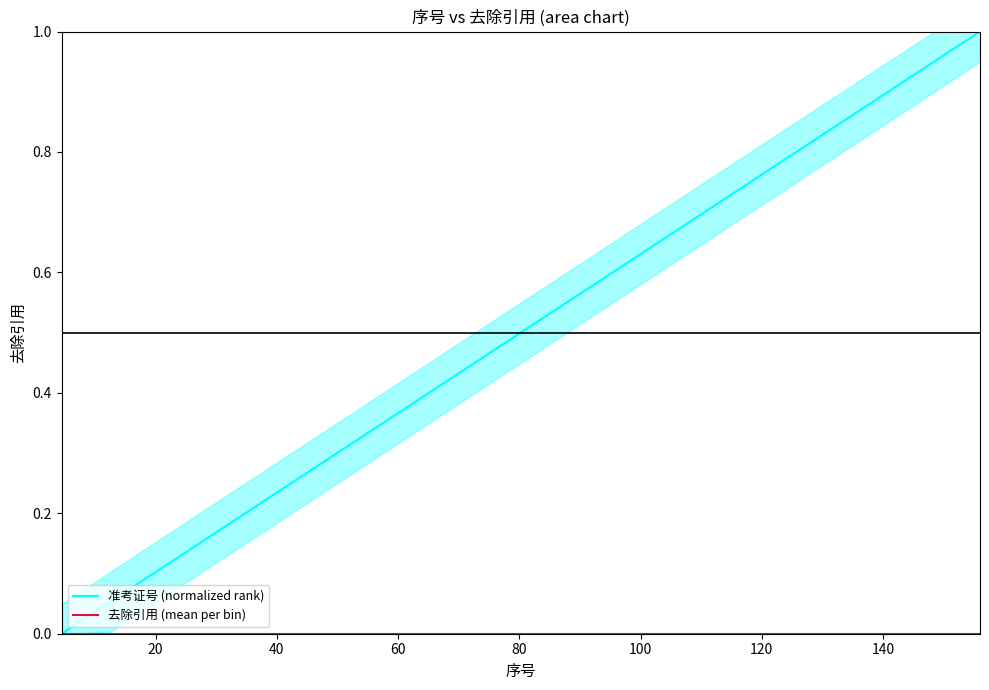

Count the number of data series in this chart.

2